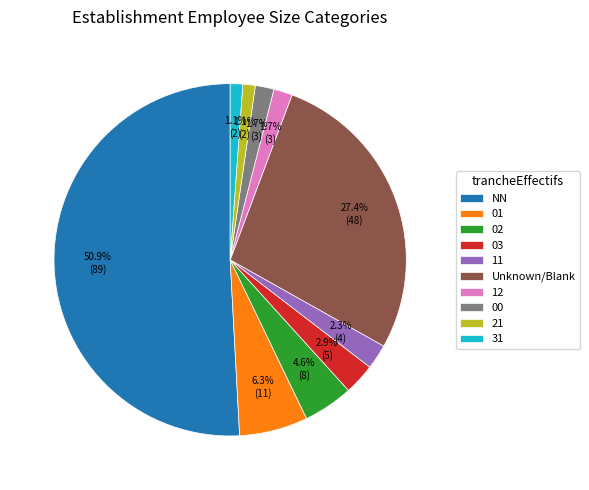

Which has a higher value, Unknown/Blank or 31?

Unknown/Blank